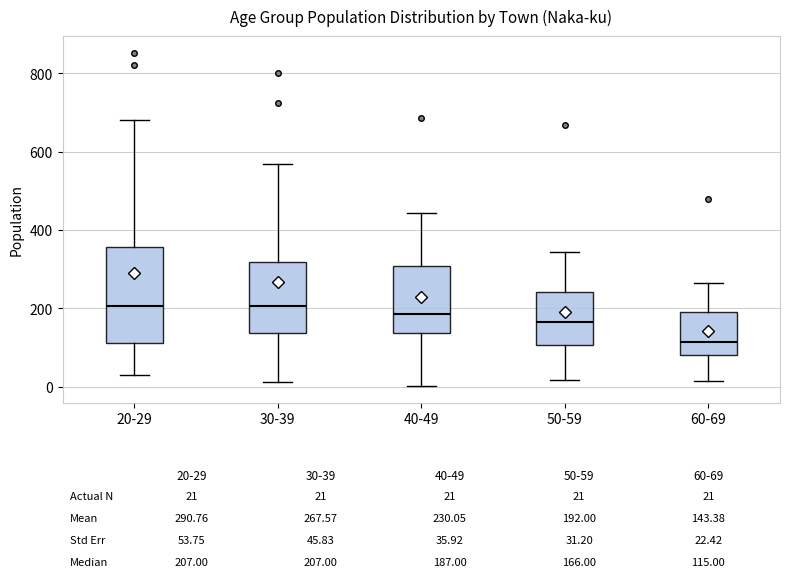

Which box is the tallest, from its lower edge to its upper edge?

20-29